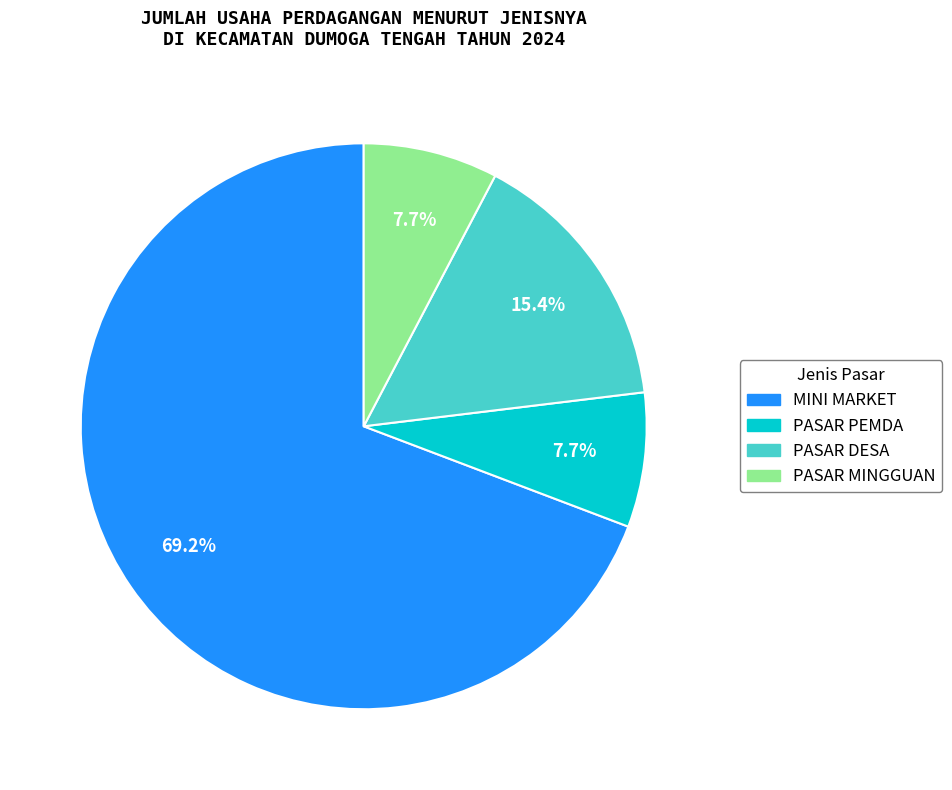

How much of the chart is everything except PASAR PEMDA?

92.3%